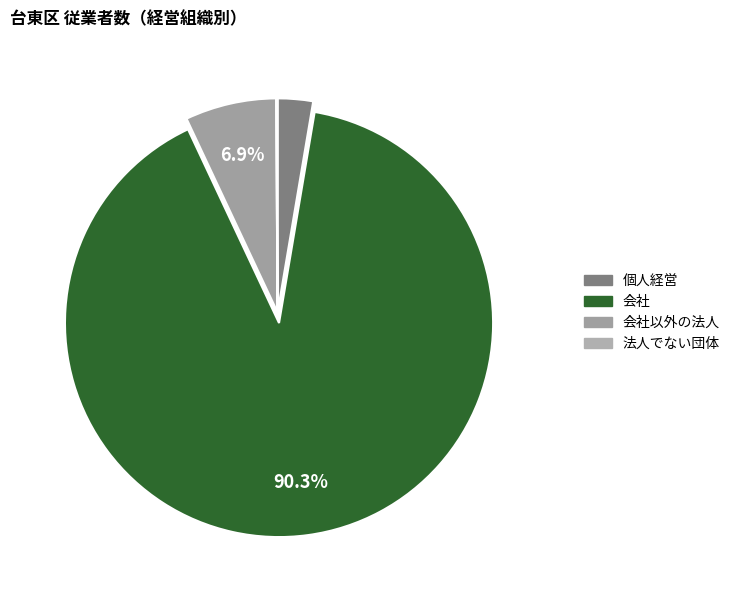

To the nearest percent, what is the difference between the largest and smallest slice percentages?

90%